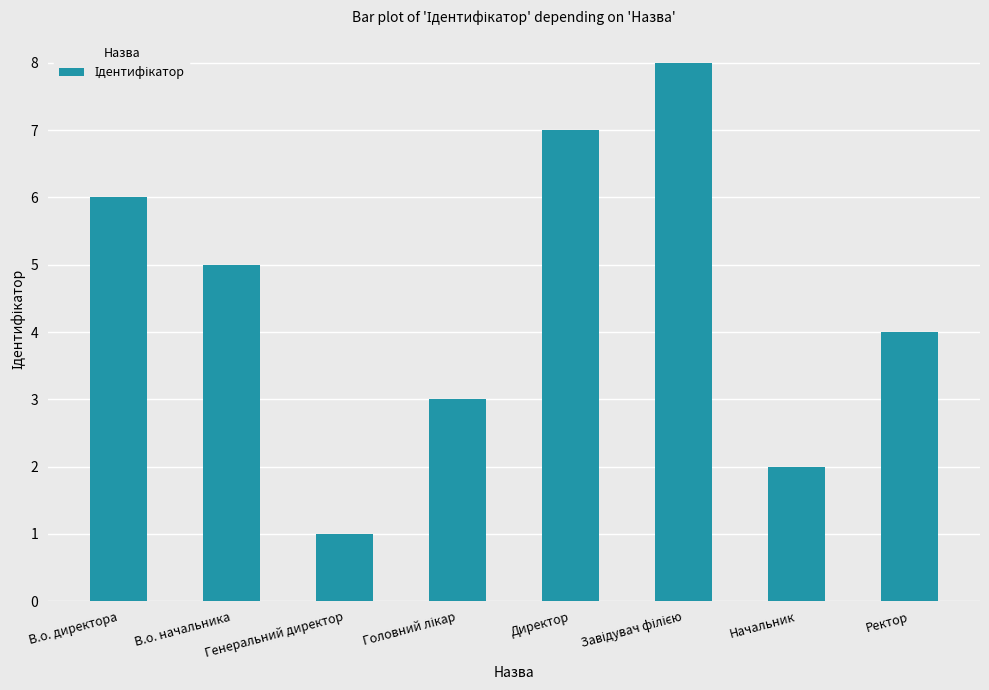

What is the difference between the maximum and minimum values?

7